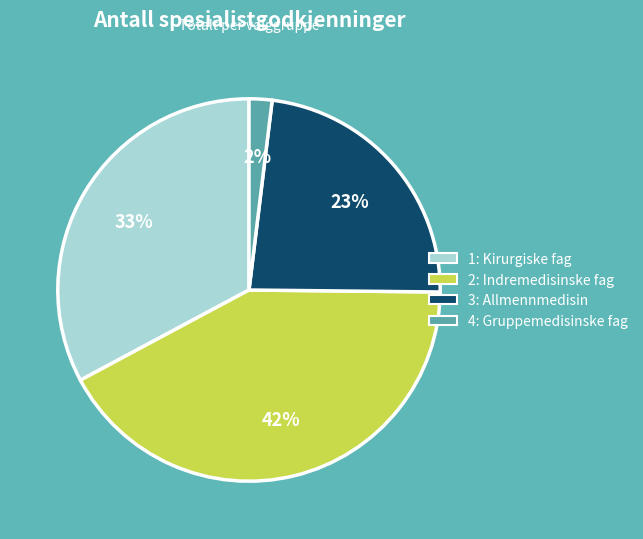

Is there a majority slice in this chart?

No